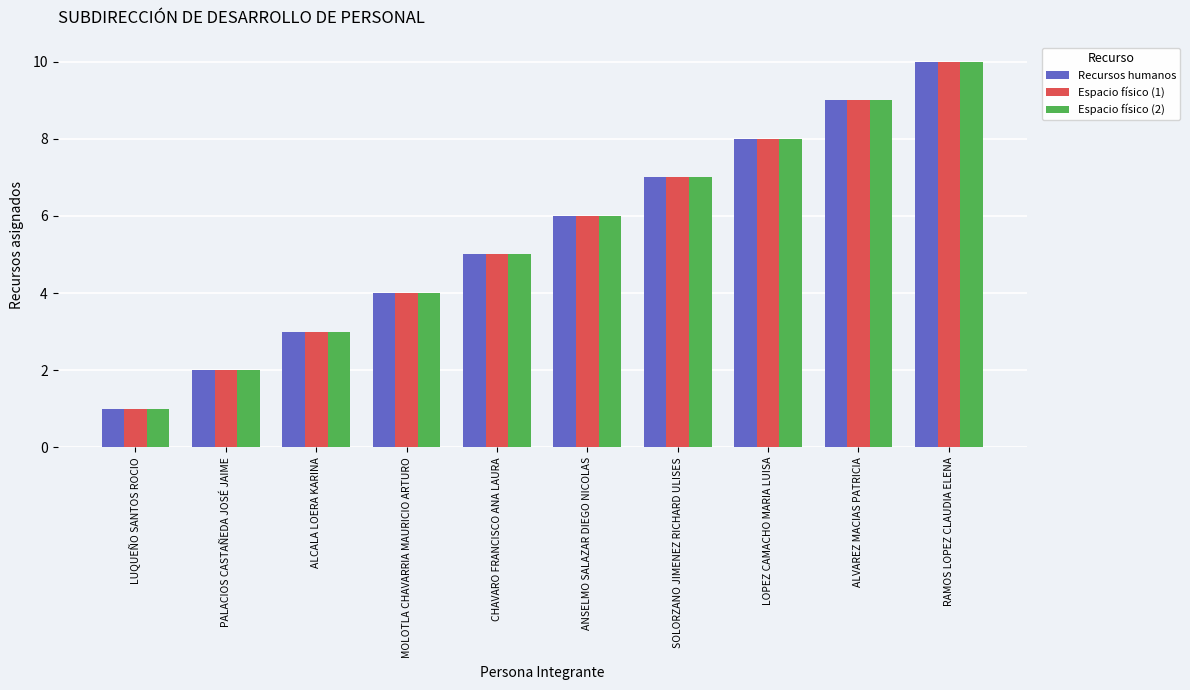

What is the greatest value displayed?

10